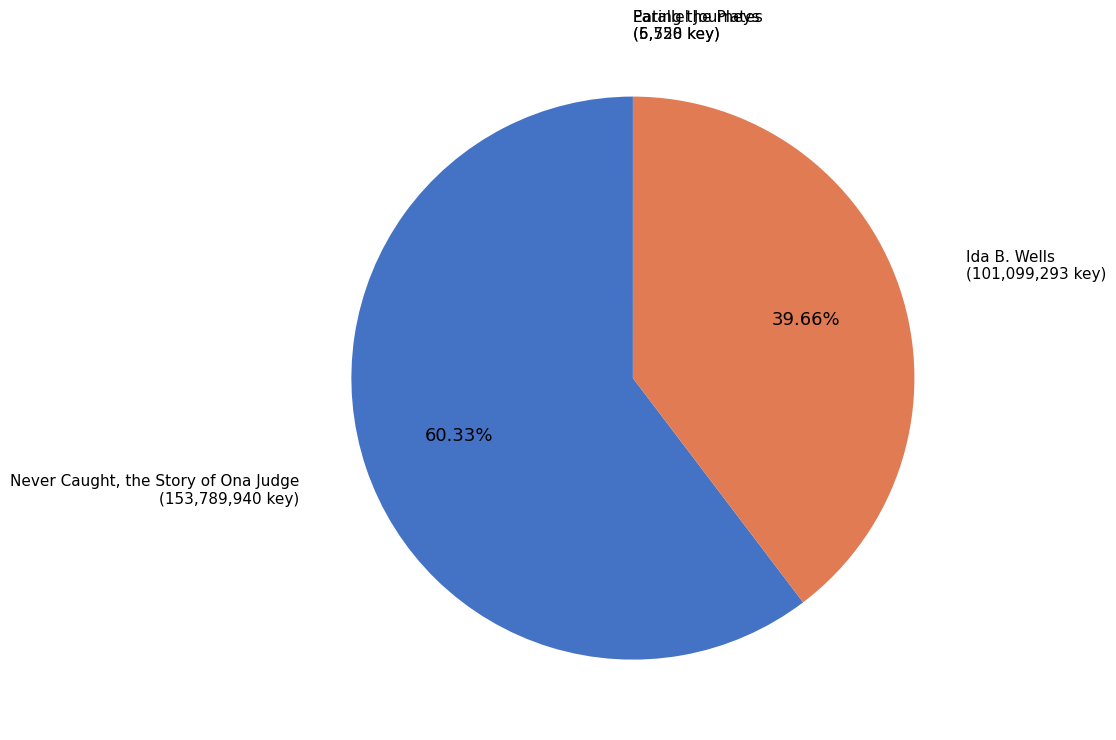

Does any single category account for the majority?

Yes